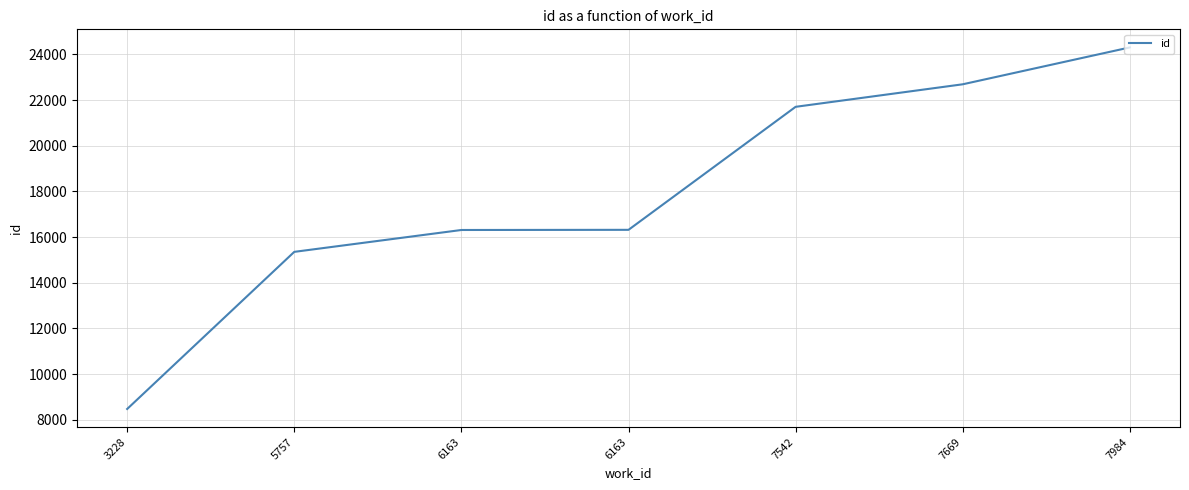

The value at 7669 is 22688. True or false?

True